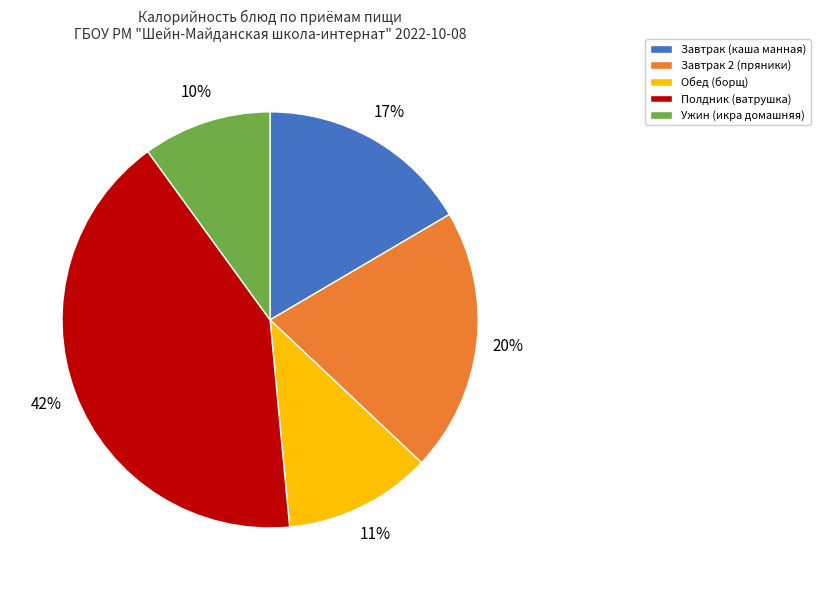

What percentage is the Обед (борщ) slice, to the nearest percent?

11%